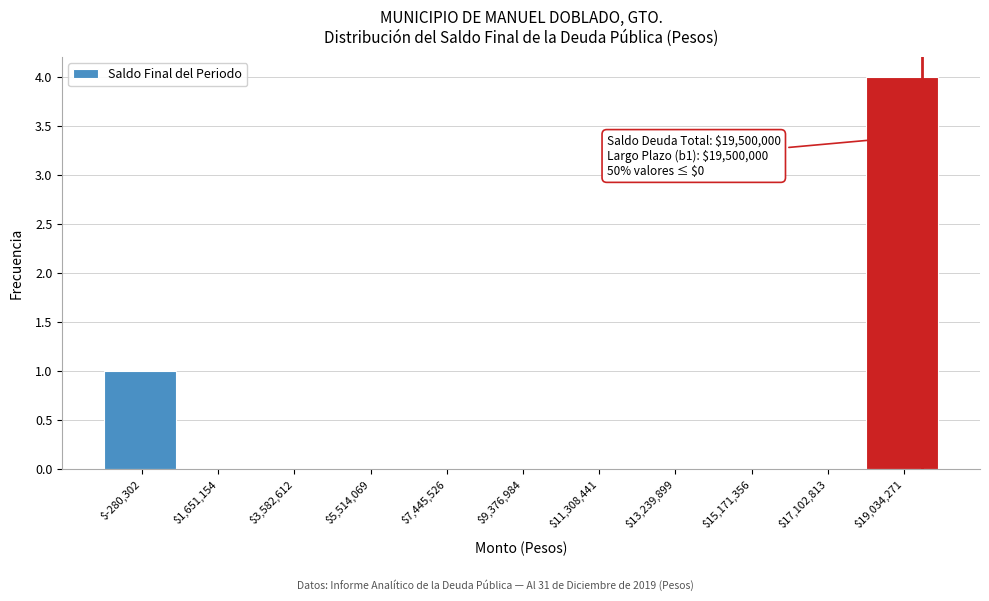

Over which range of the x-axis is the bar tallest?

18000000 to 20000000